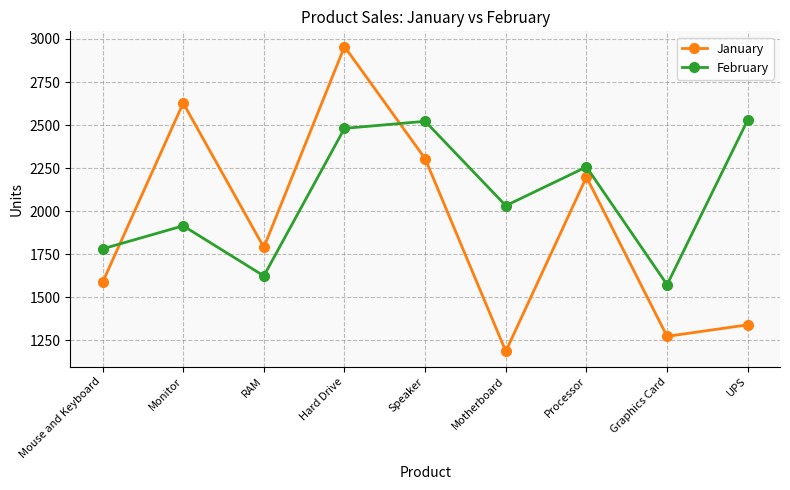

What is the total value across all series at Processor?

4455